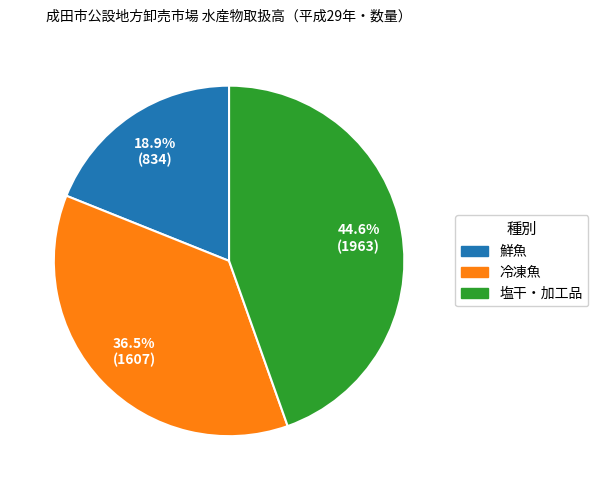

Which slice is the largest?

塩干・加工品